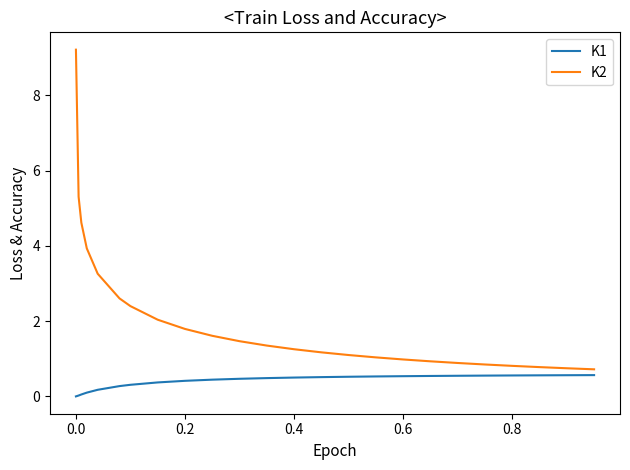

What is the greatest value displayed?

9.2